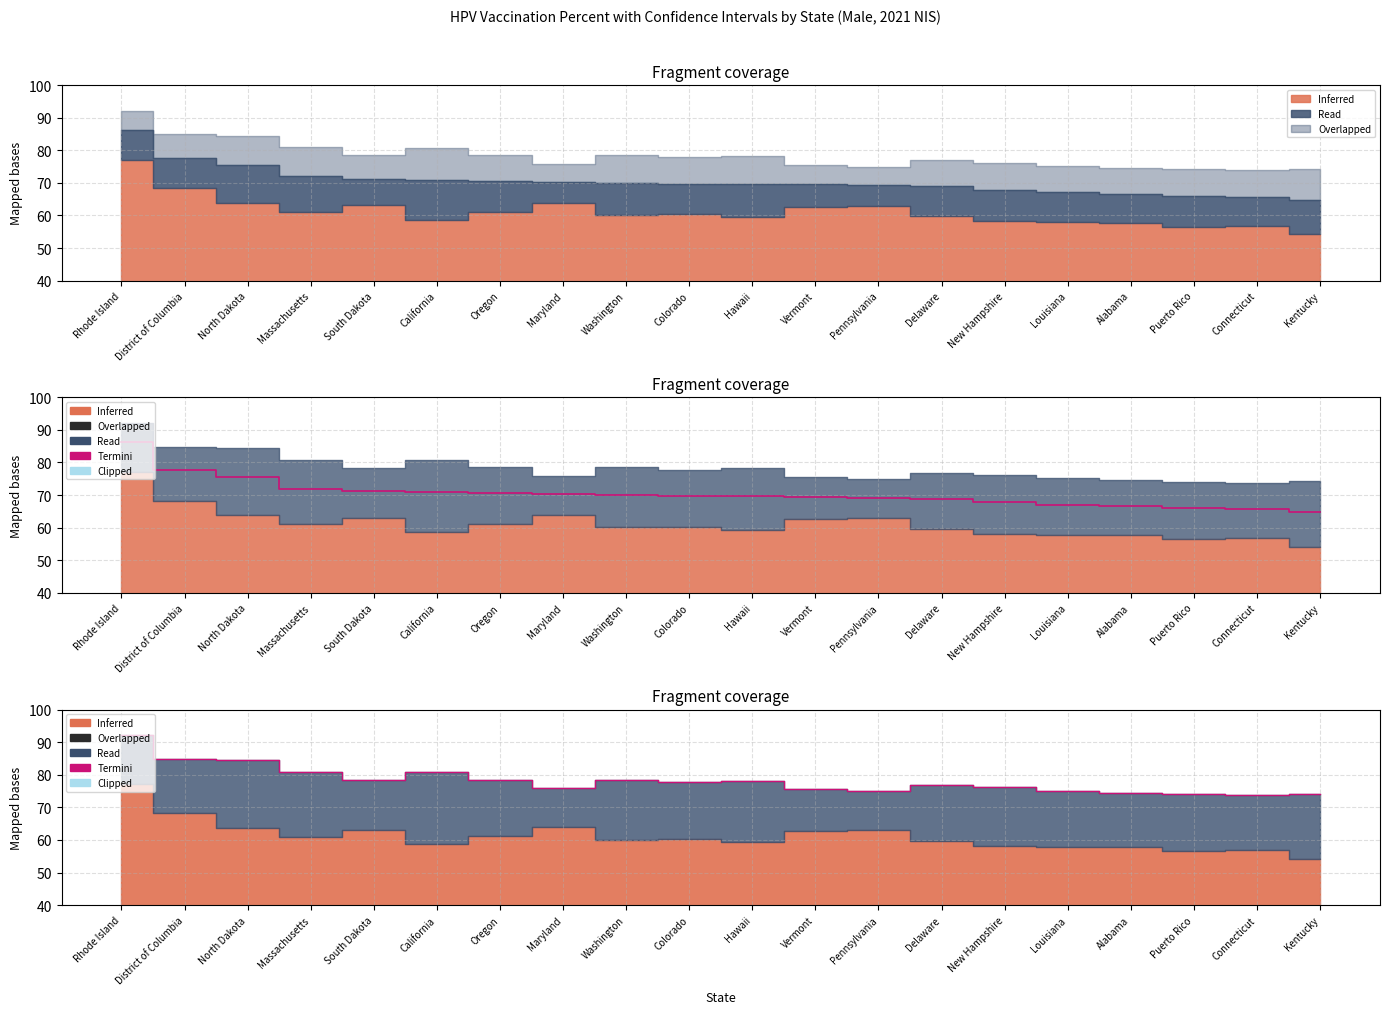

What is the change in value from Oregon to Connecticut?

-4.7